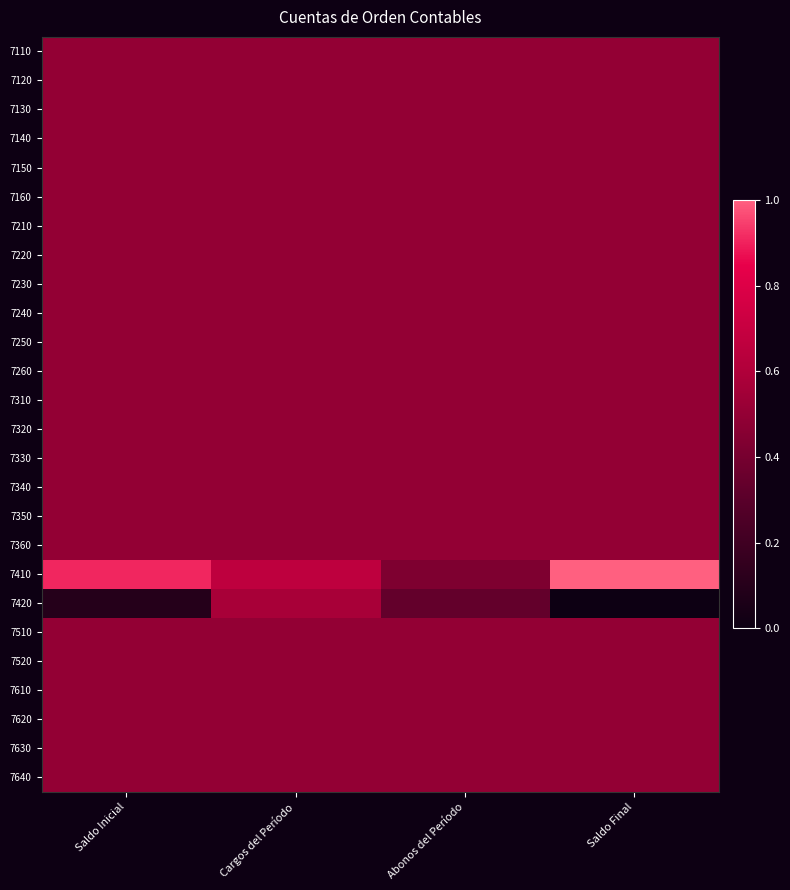

Which category has the highest value across all series?

Saldo Final